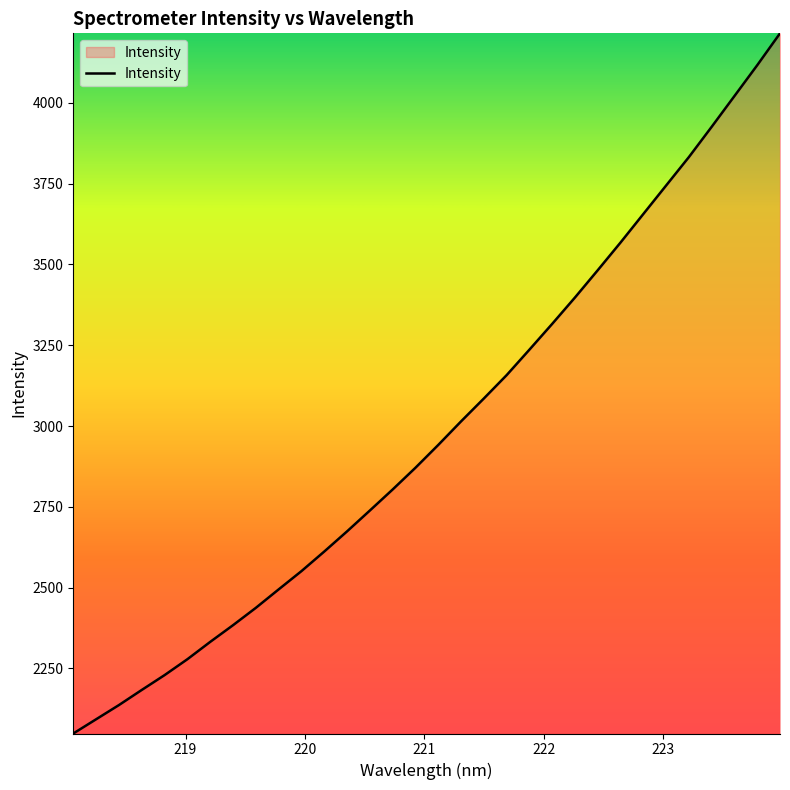

What is the minimum value shown in the chart?

2048.6